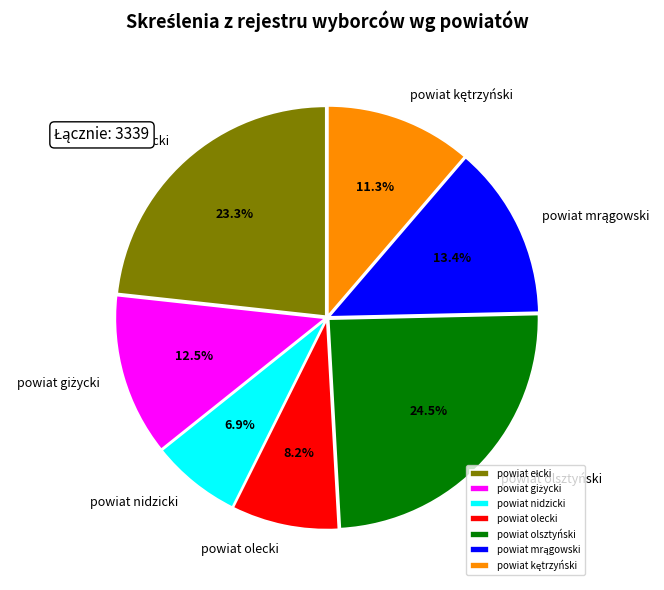

What portion of the pie excludes powiat olecki?

91.8%